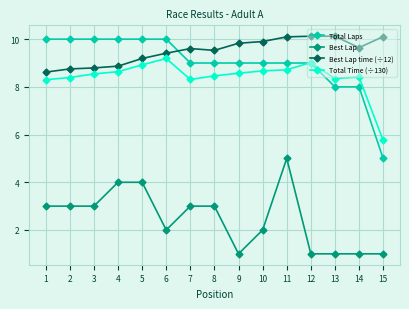

Is it true that Best Lap time (÷12) equals 9.6 at 14?

True